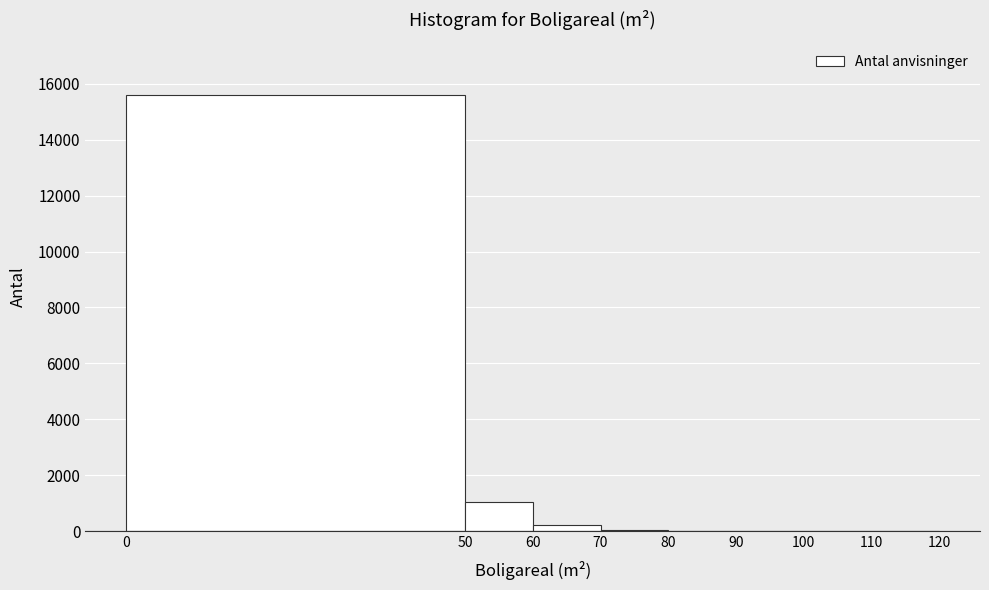

Reading left to right, list every bar in this chart as the range it spans on the x-axis followed by its height. The values are not printed on the chart, so give them approximately, as read against the axis.

0 to 50: 15600
50 to 60: 1000
60 to 70: 200
70 to 80: under 200
80 to 90: under 200
90 to 100: 0
100 to 110: under 200
110 to 120: 0